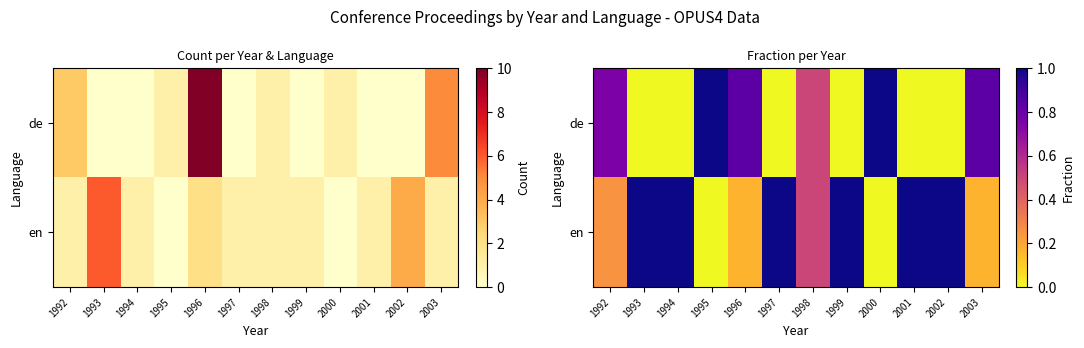

Which has a higher value, 2001 or 1994?

2001